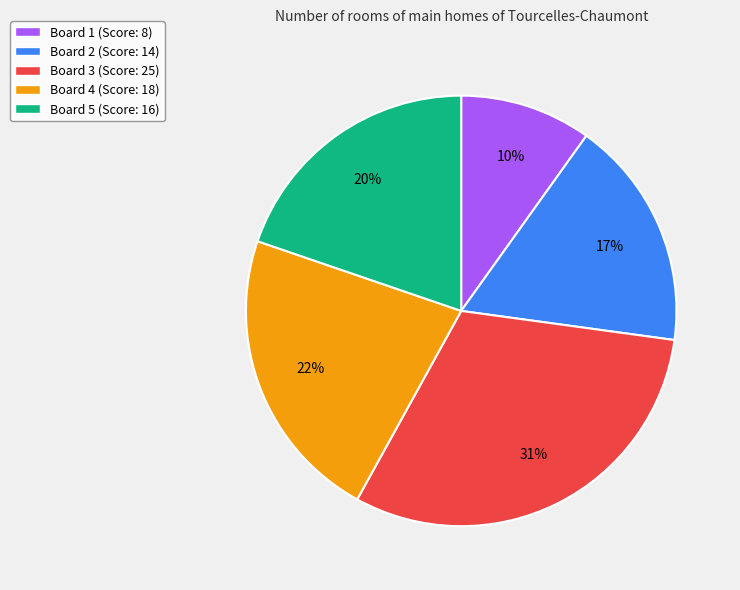

Between Board 3 and Board 2, which is larger?

Board 3